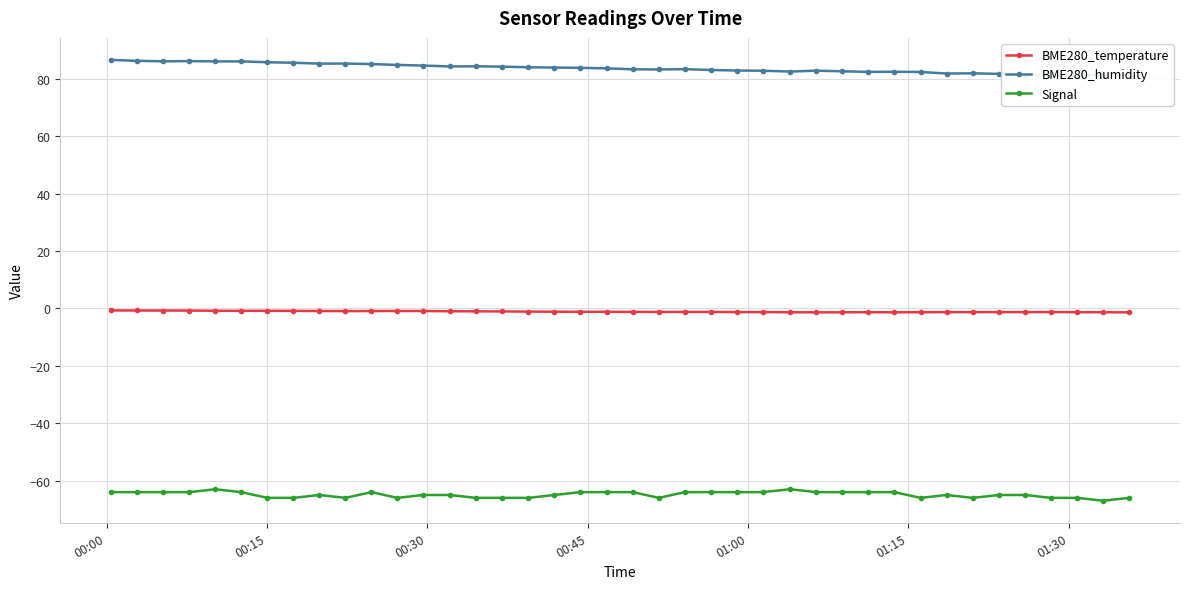

True or false: BME280_humidity and Signal intersect in this chart.

False